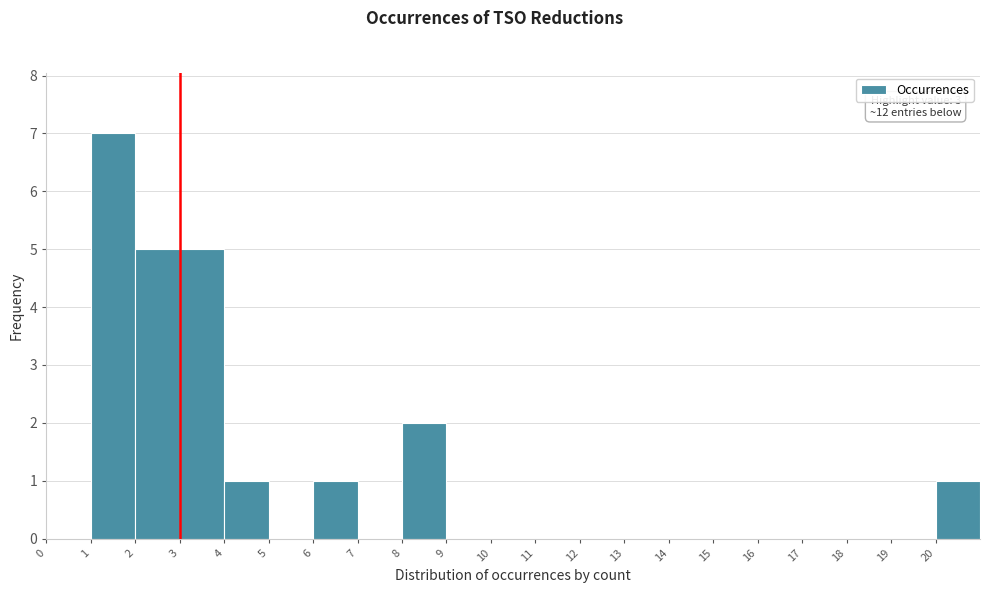

Over which range of the x-axis is the bar tallest?

1 to 2